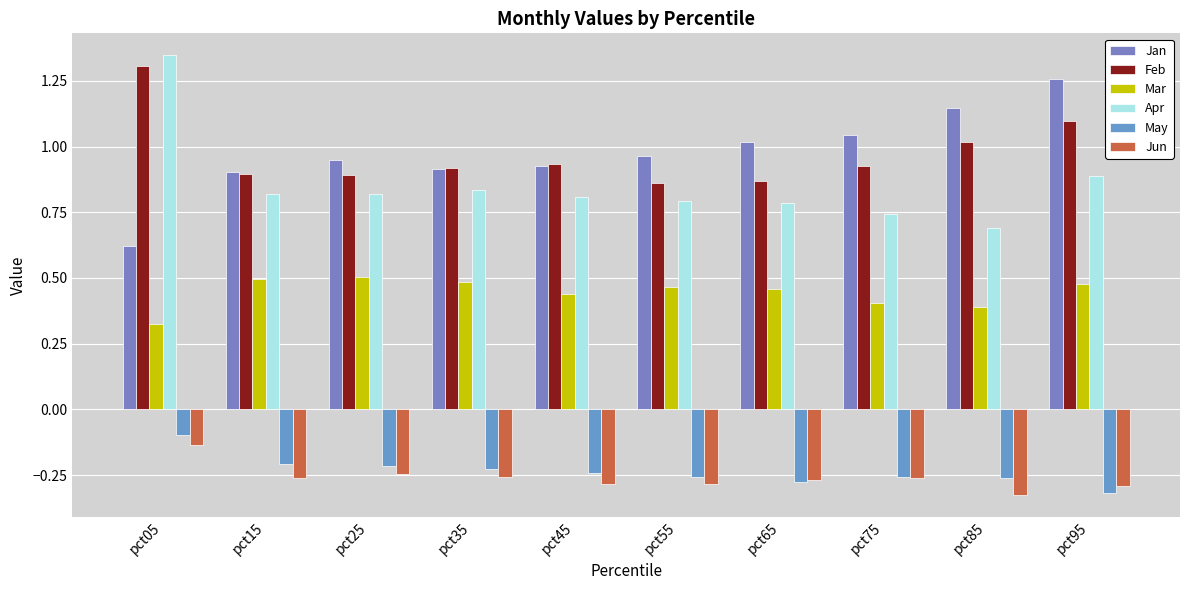

Reading left to right, what are all the values shown in this chart?

Jan: pct05=0.6	pct15=0.9	pct25=0.9	pct35=0.9	pct45=0.9	pct55=1.0	pct65=1.0	pct75=1.0	pct85=1.1	pct95=1.3
Feb: pct05=1.3	pct15=0.9	pct25=0.9	pct35=0.9	pct45=0.9	pct55=0.9	pct65=0.9	pct75=0.9	pct85=1.0	pct95=1.1
Mar: pct05=0.3	pct15=0.5	pct25=0.5	pct35=0.5	pct45=0.4	pct55=0.5	pct65=0.5	pct75=0.4	pct85=0.4	pct95=0.5
Apr: pct05=1.3	pct15=0.8	pct25=0.8	pct35=0.8	pct45=0.8	pct55=0.8	pct65=0.8	pct75=0.7	pct85=0.7	pct95=0.9
May: pct05=-0.1	pct15=-0.2	pct25=-0.2	pct35=-0.2	pct45=-0.2	pct55=-0.3	pct65=-0.3	pct75=-0.3	pct85=-0.3	pct95=-0.3
Jun: pct05=-0.1	pct15=-0.3	pct25=-0.2	pct35=-0.3	pct45=-0.3	pct55=-0.3	pct65=-0.3	pct75=-0.3	pct85=-0.3	pct95=-0.3